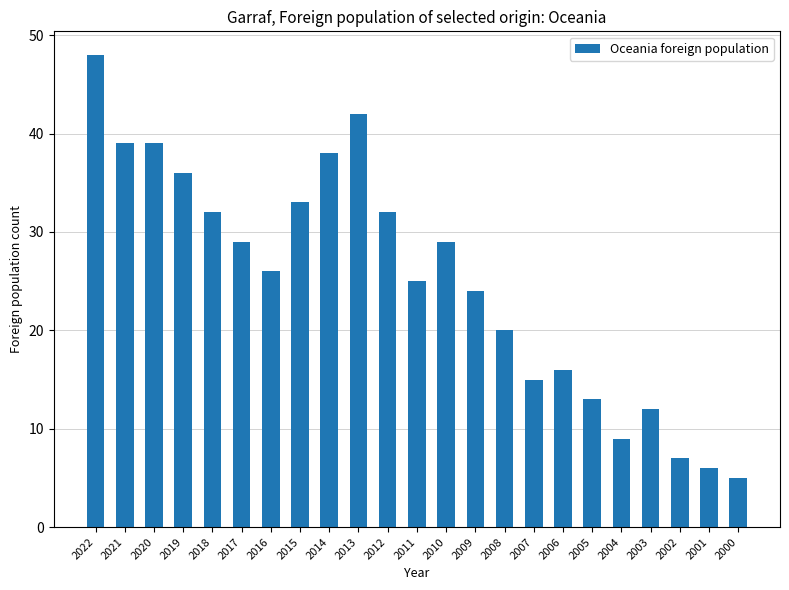

What is the ratio of the value at 2021 to the value at 2008?

1.9